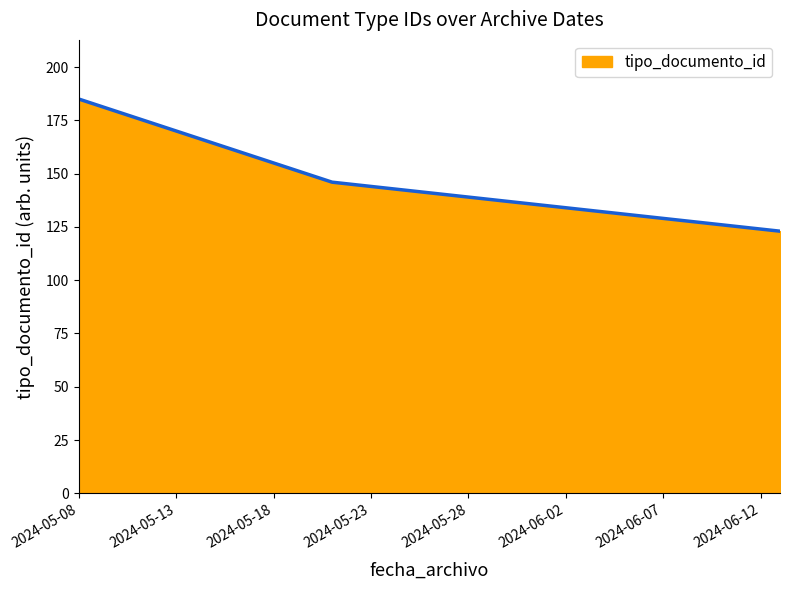

What is the difference between the maximum and minimum values?

62.0